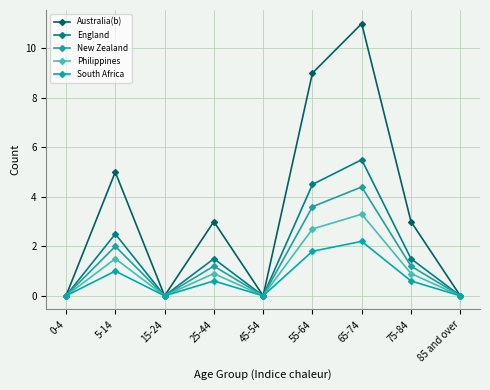

Where is New Zealand nearest to the value 2?

5-14